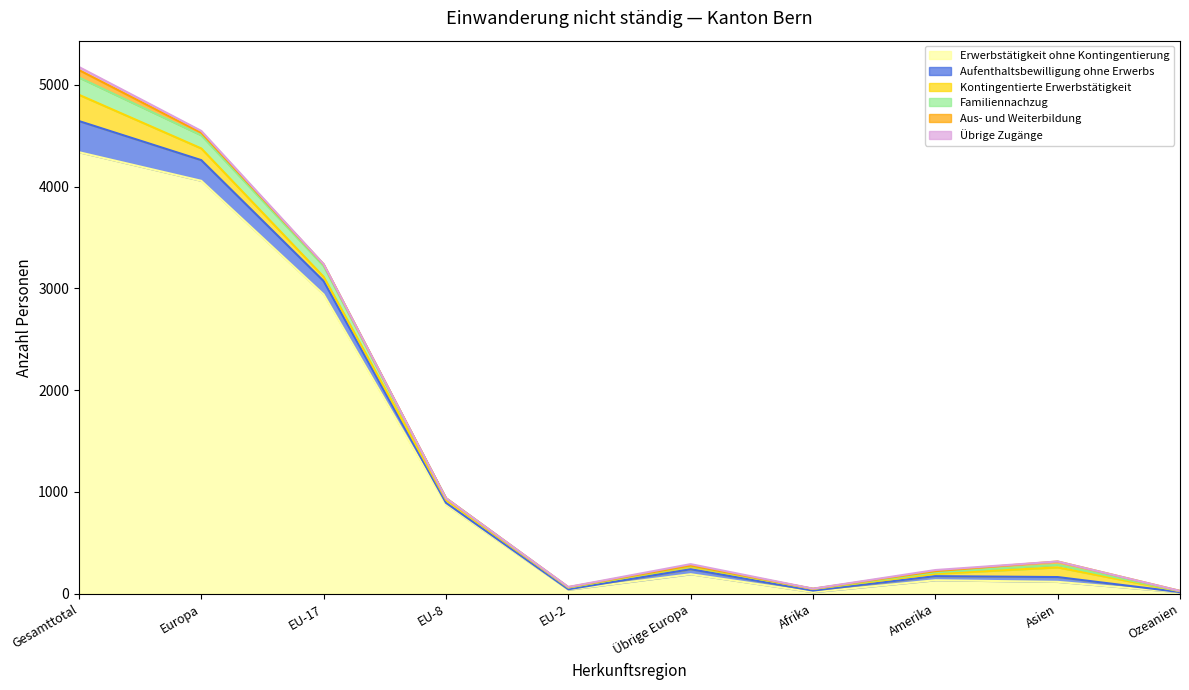

What are all the series names shown in the legend?

Erwerbstätigkeit ohne Kontingentierung, Aufenthaltsbewilligung ohne Erwerbs, Kontingentierte Erwerbstätigkeit, Familiennachzug, Aus- und Weiterbildung, Übrige Zugänge